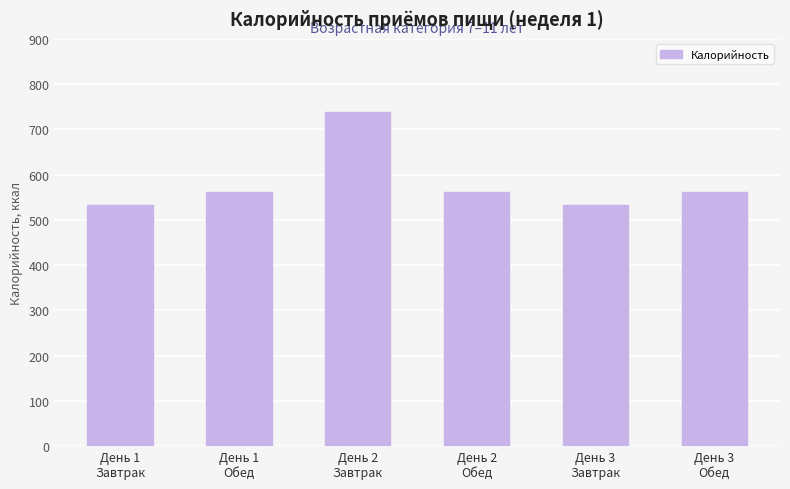

What position from the right is День 2
Завтрак?

4